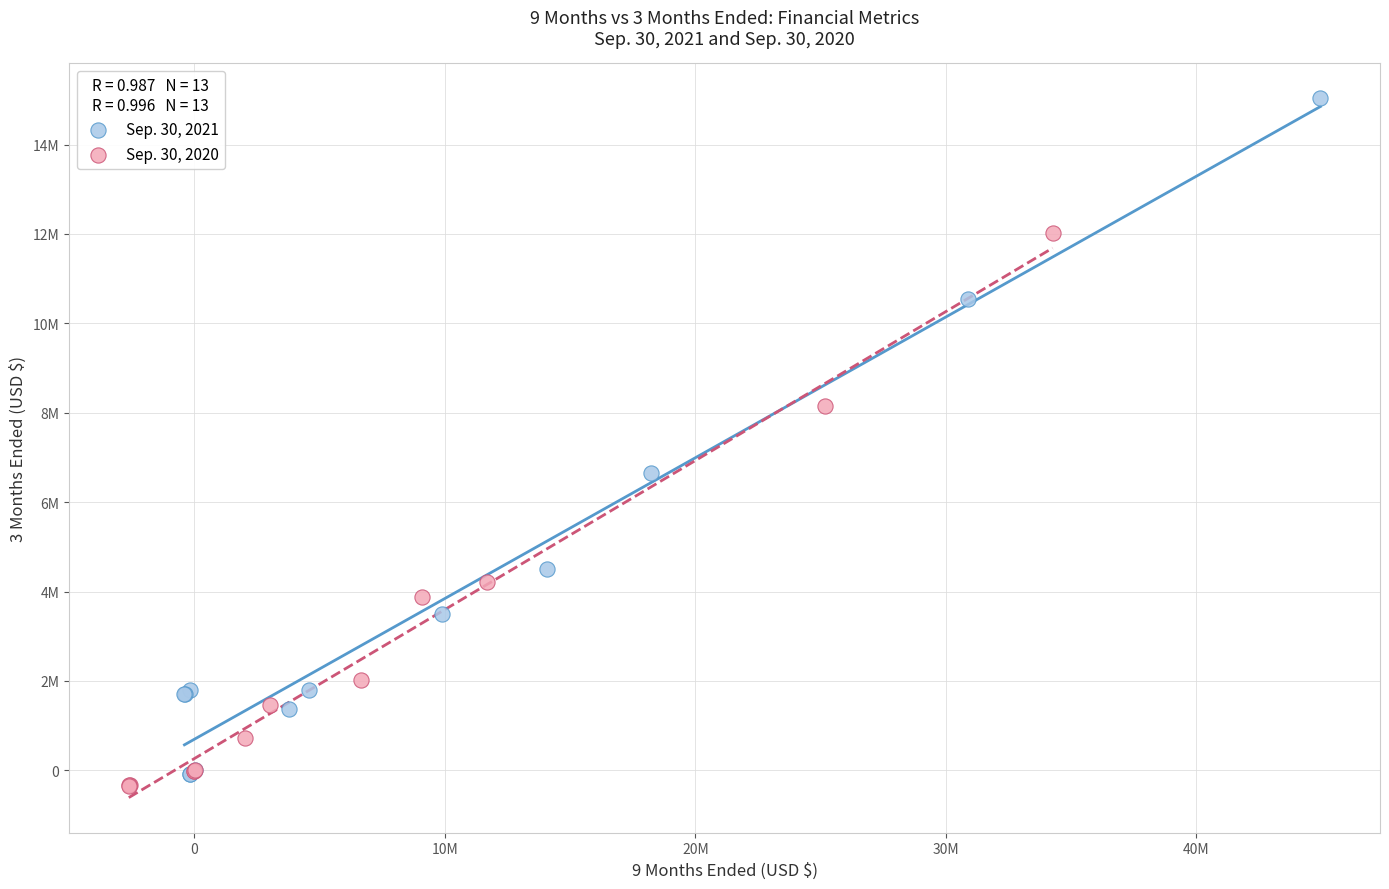

What are all the series names shown in the legend?

Sep. 30, 2021, Sep. 30, 2020